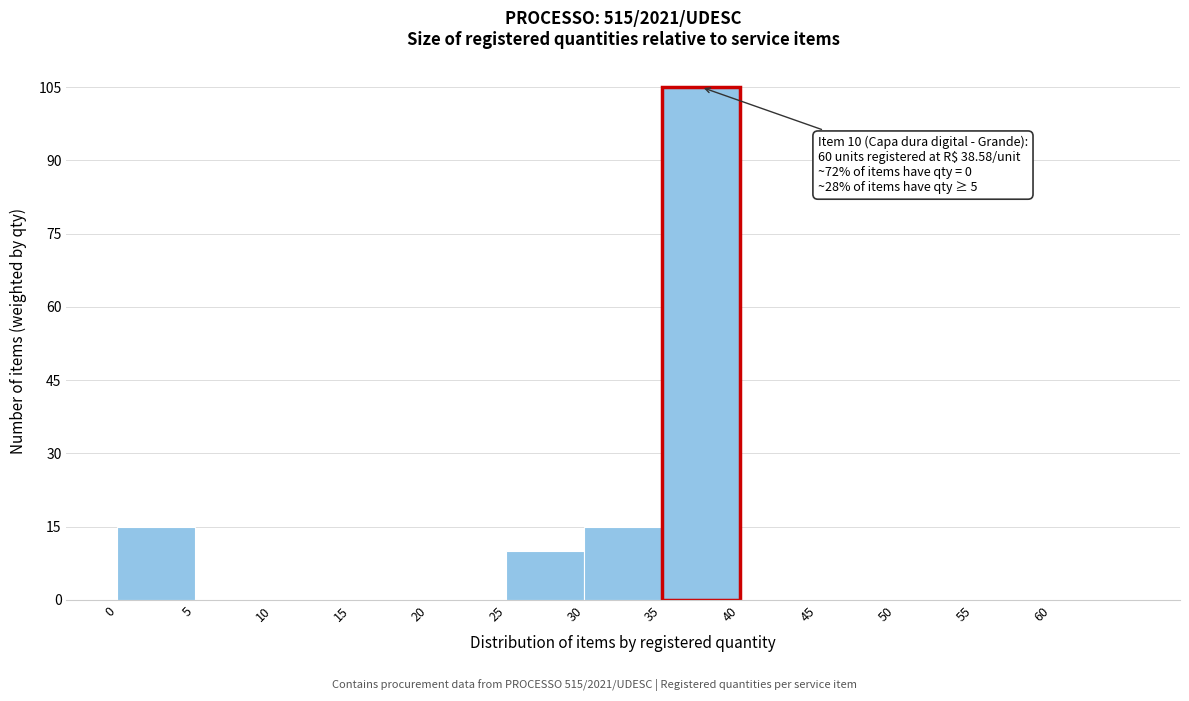

Over which range of the x-axis is the bar tallest?

35 to 40